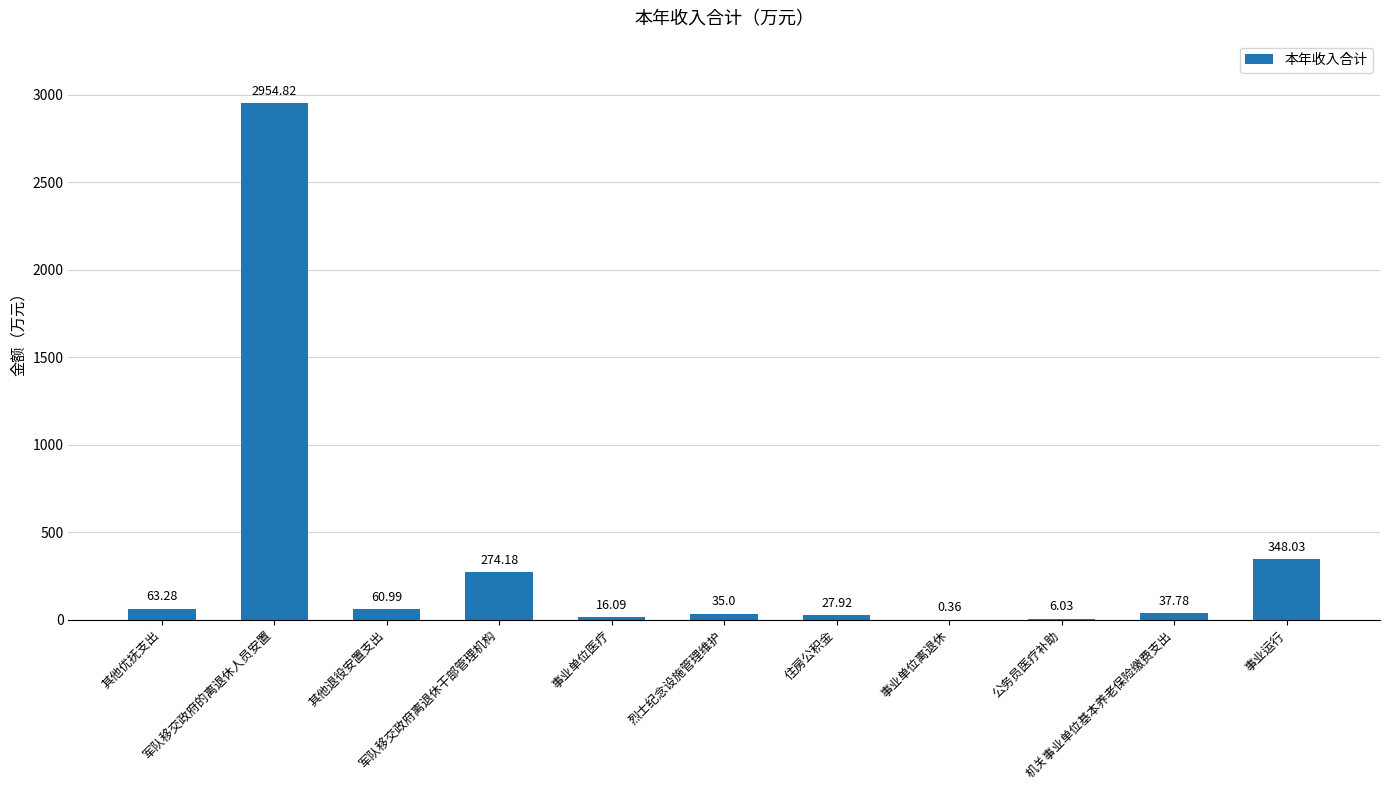

How many series are shown in this chart?

1